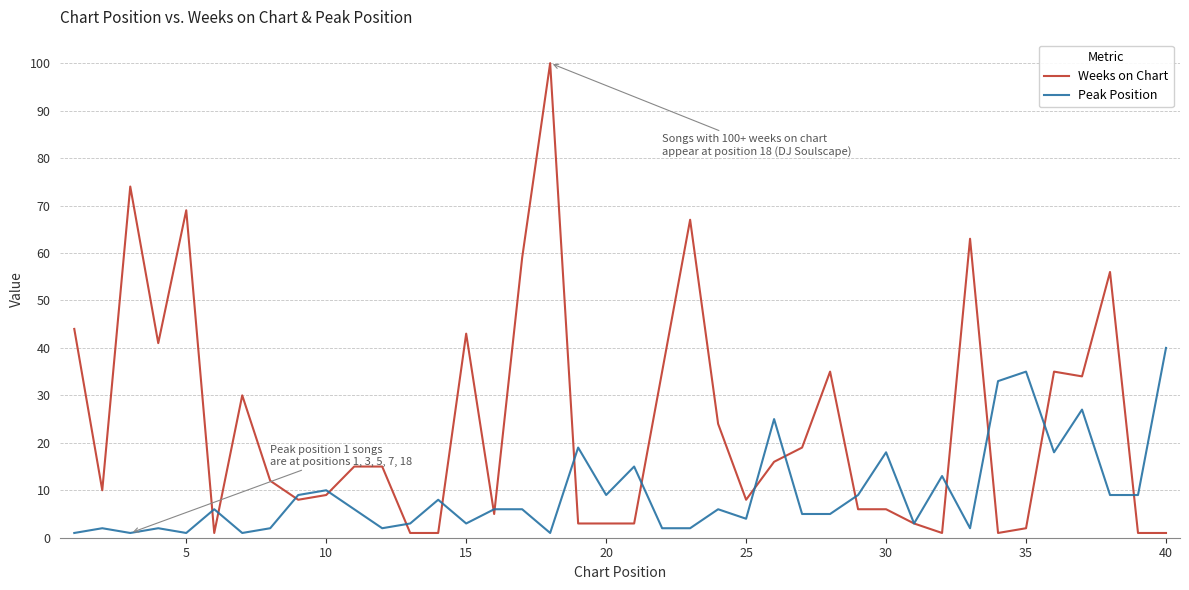

Does the chart have visible grid lines?

Yes